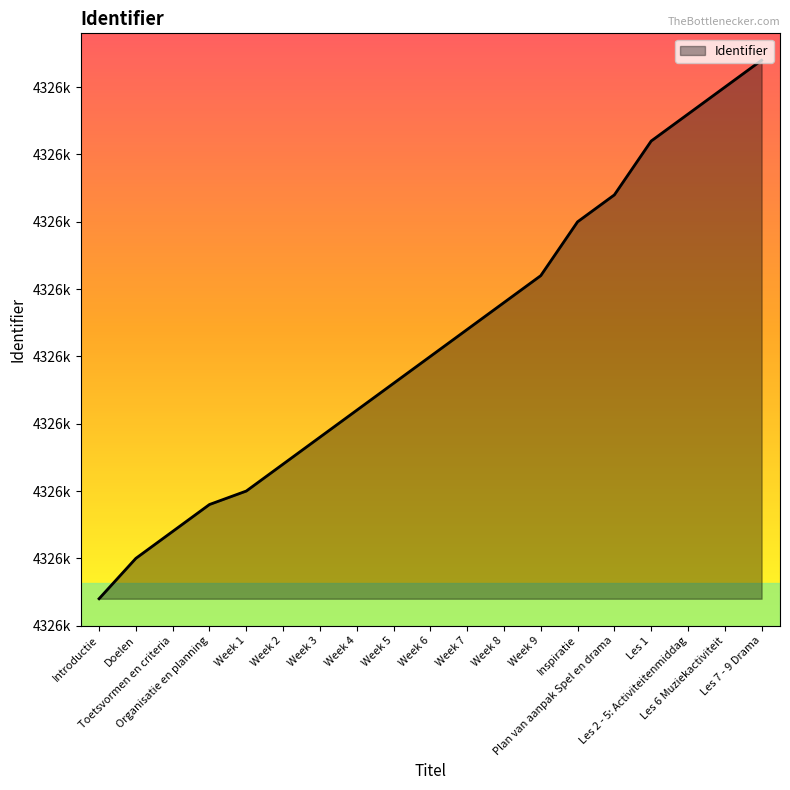

Is this an area chart (filled region under the line)?

Yes